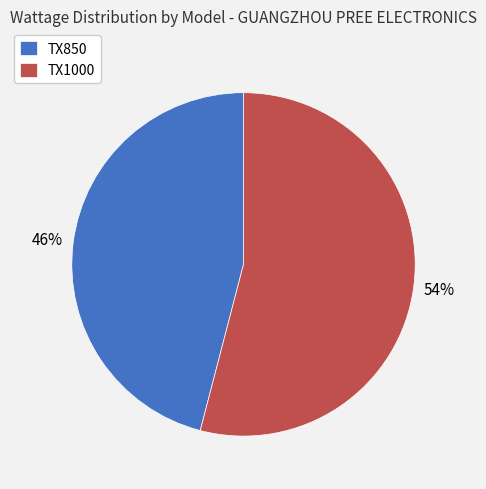

True or false: TX1000 accounts for 39% of the total.

False